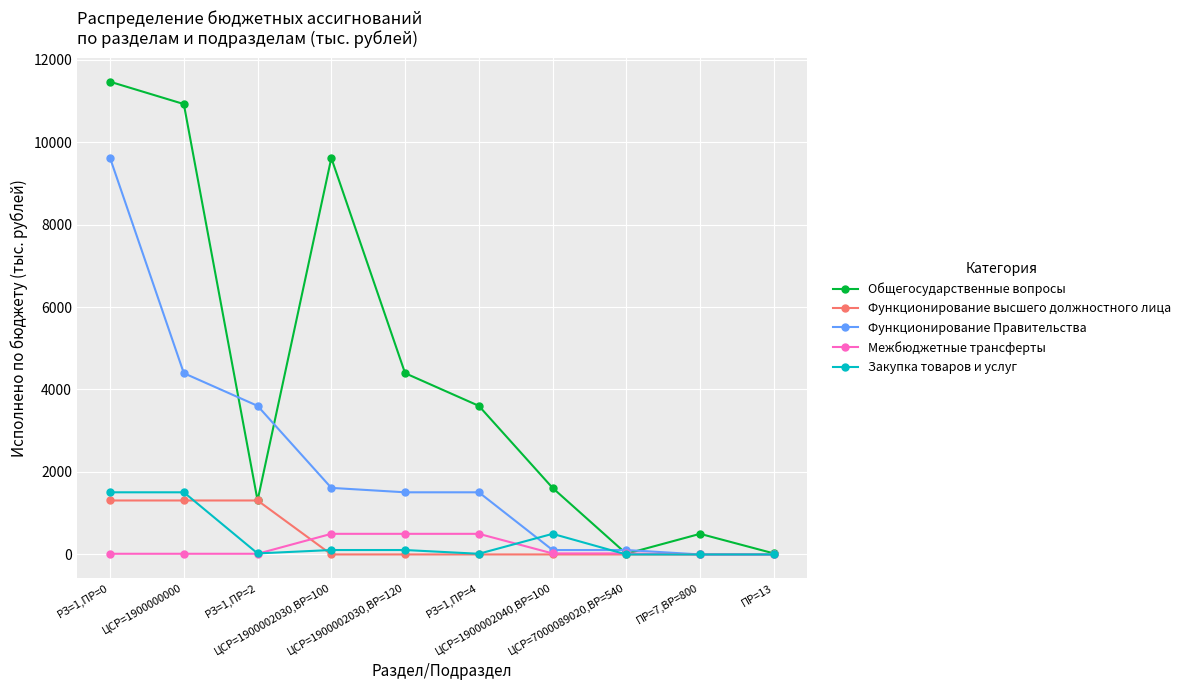

Is the value of Общегосударственные вопросы at РЗ=1,ПР=0 greater than the value of Закупка товаров и услуг at РЗ=1,ПР=0?

Yes